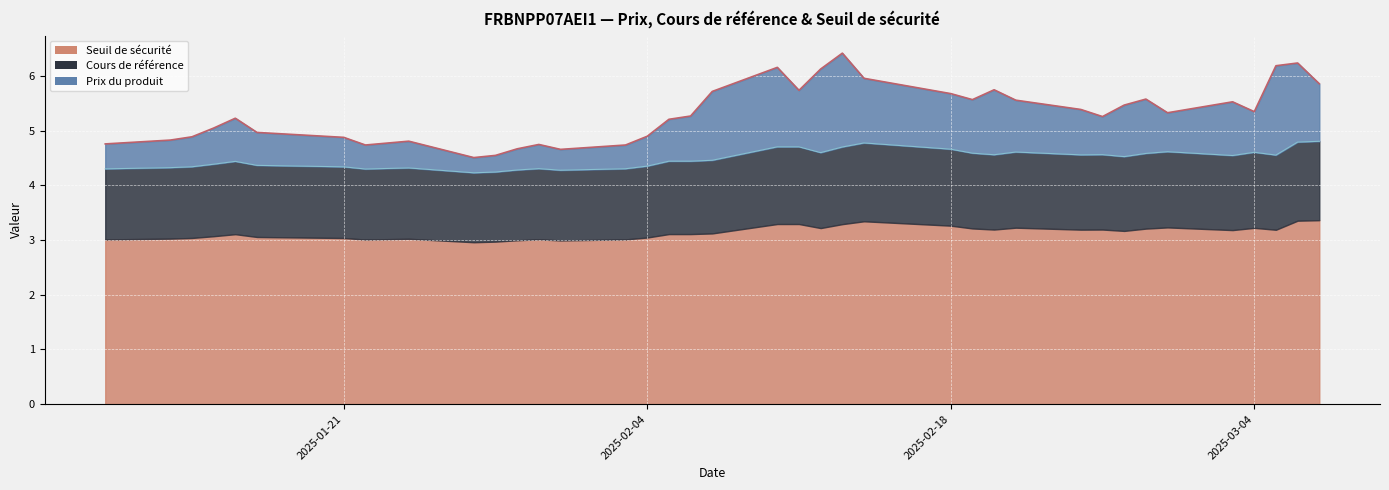

The value of Prix du produit at 2025-01-21 is 4.9. True or false?

True